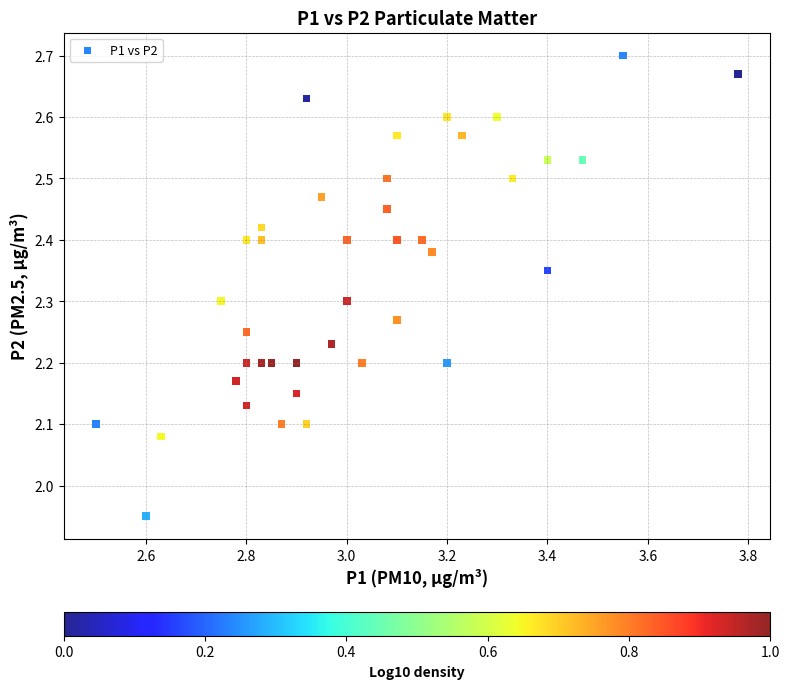

What is the range of X values (max minus min)?

1.3